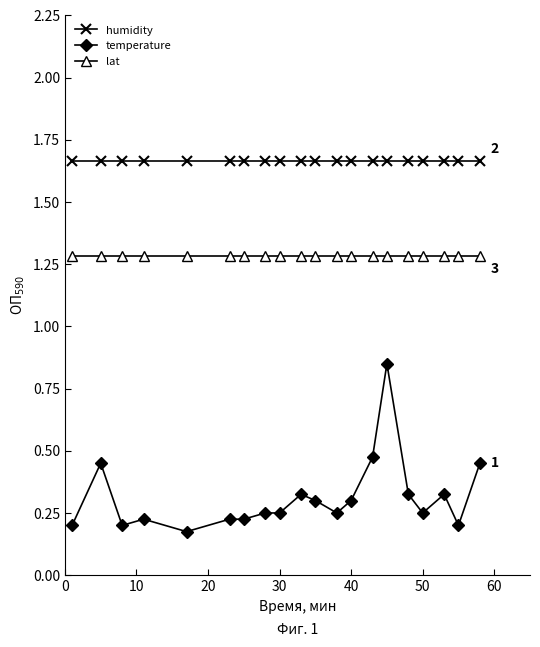

What is the sum of all temperature values?

6.3